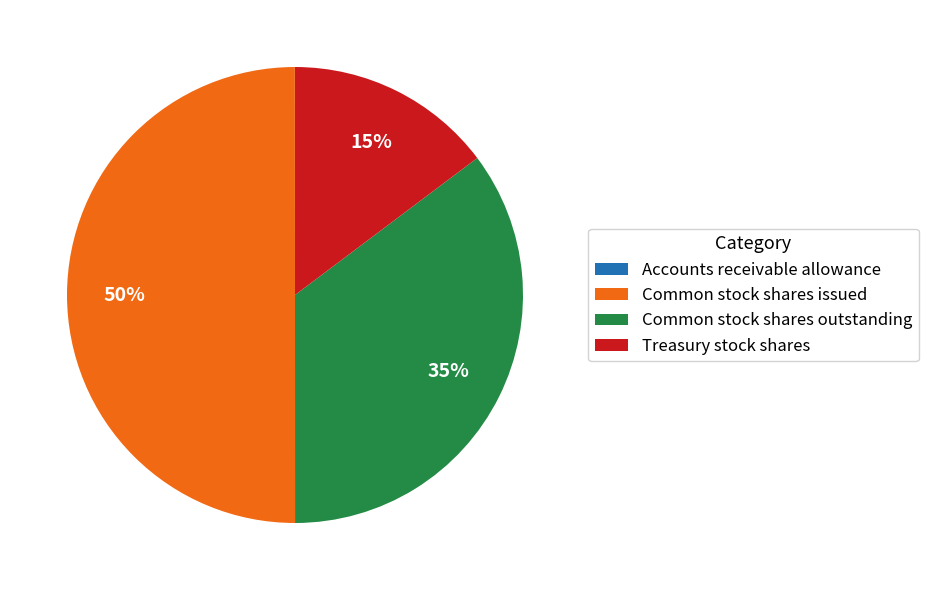

What percentage is the Treasury stock shares slice, to the nearest percent?

15%